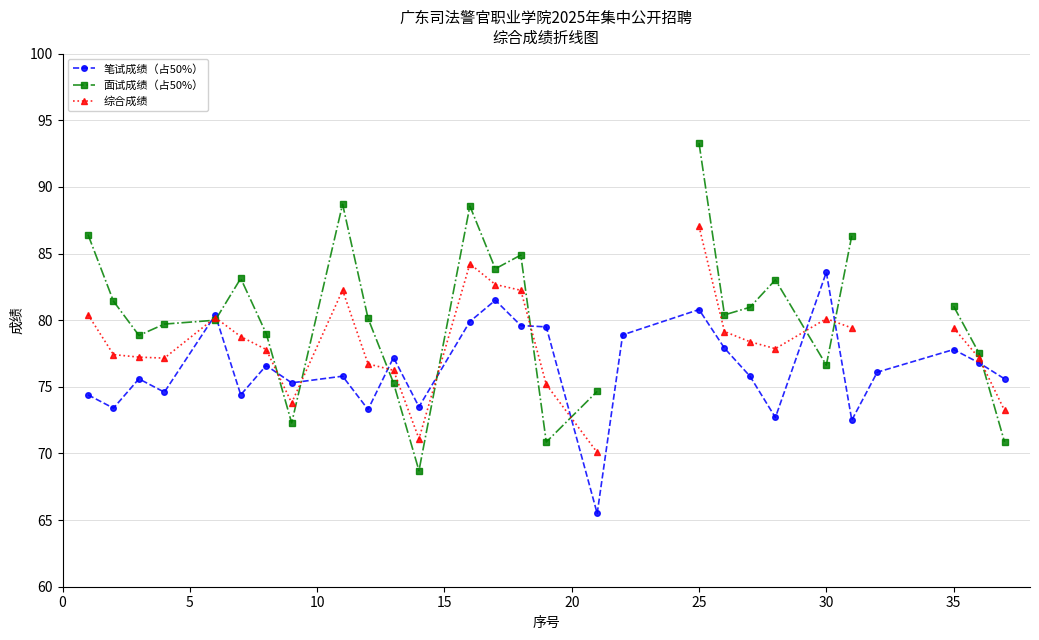

How many values in 面试成绩（占50%） are above zero?

26